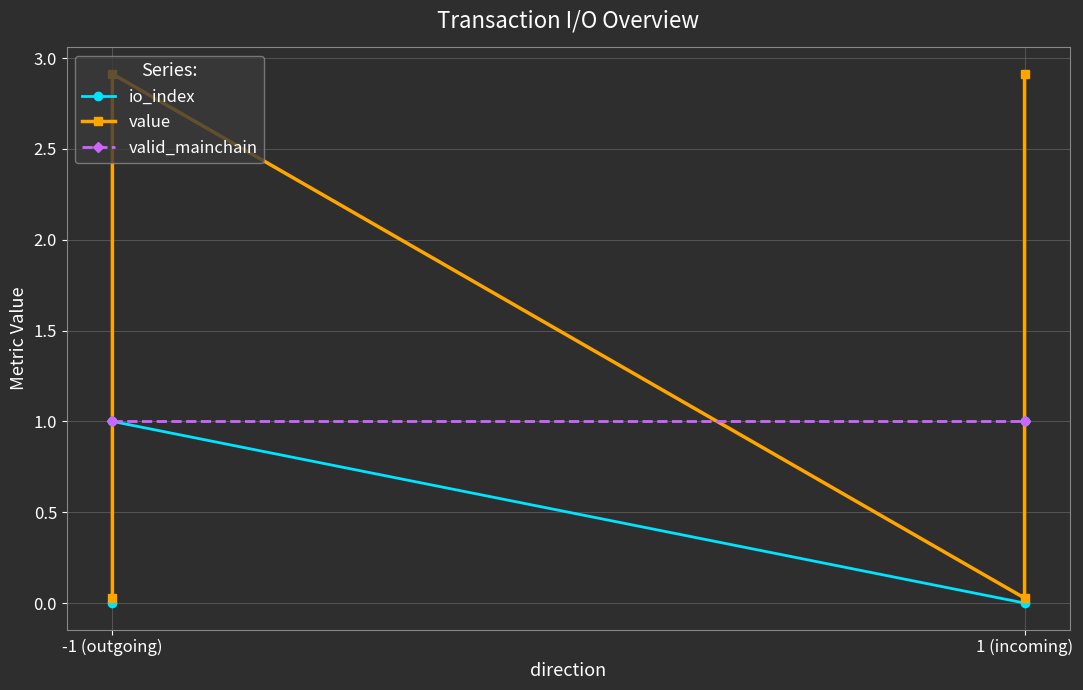

Rank the series by their average value, from highest to lowest.

value, valid_mainchain, io_index